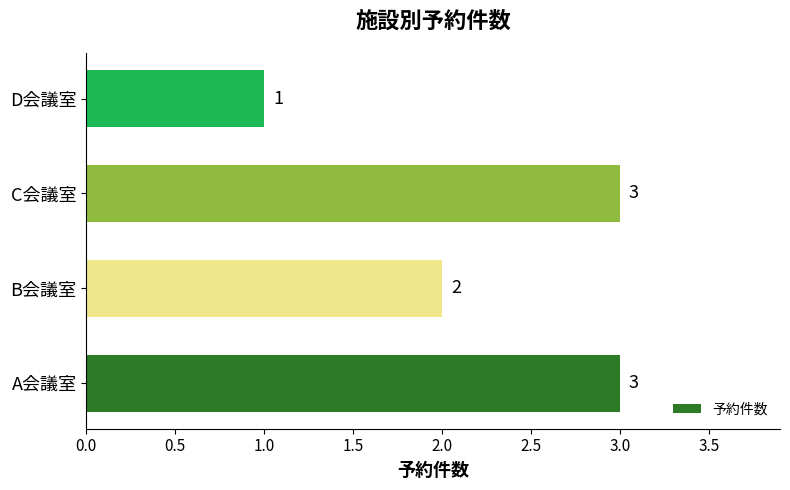

What value does the data have at A会議室?

3